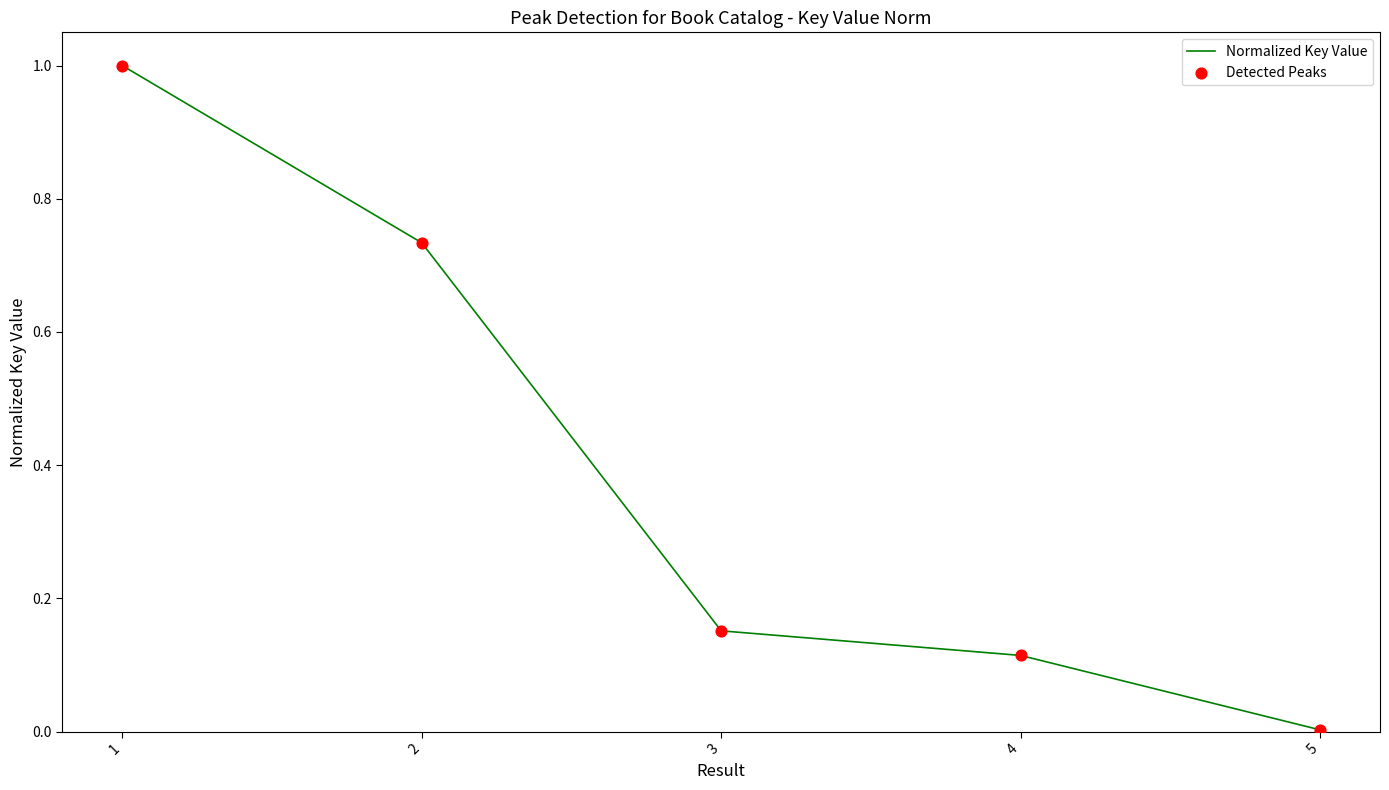

What is the maximum value shown in the chart?

1.0